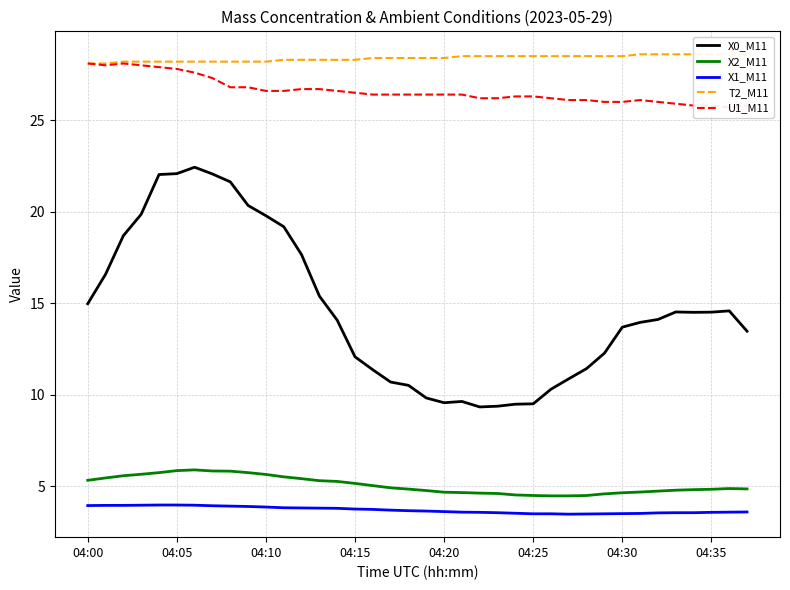

What is the difference between the maximum and minimum values in the X1_M11 series?

0.5